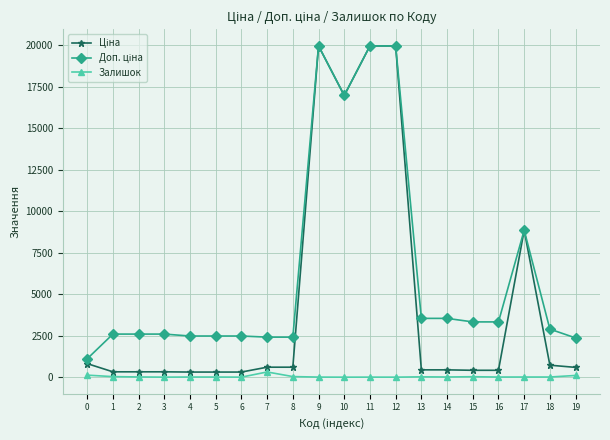

Is this an area chart (filled region under the line)?

No